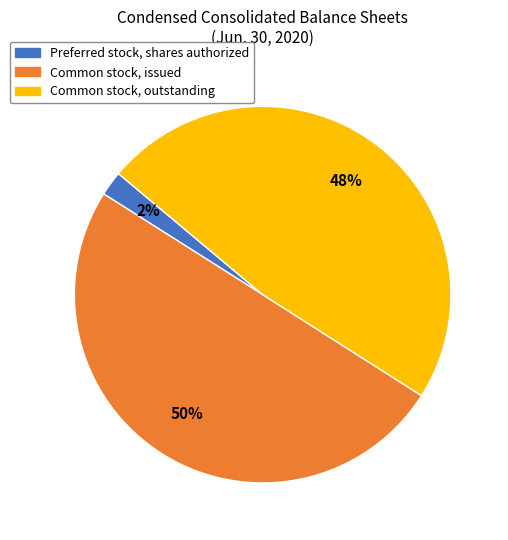

Is it true that Preferred stock, shares authorized is 2% of the pie?

True